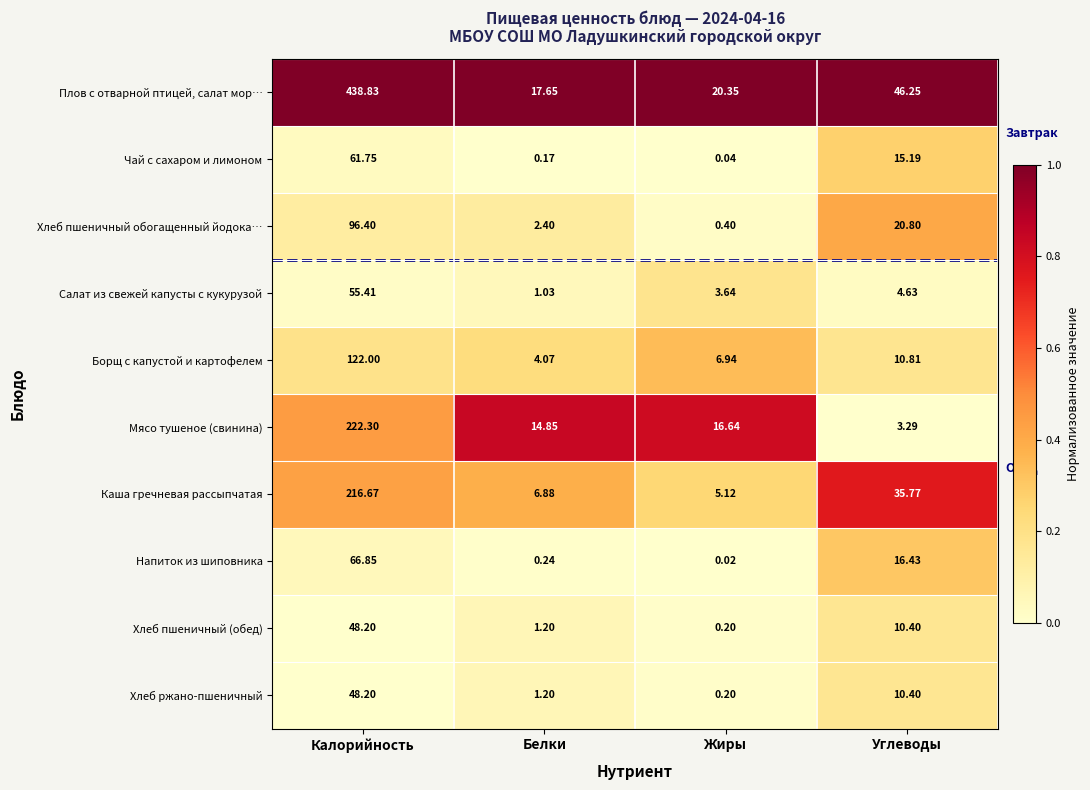

What is the difference between the highest and lowest values at Калорийность?

390.6